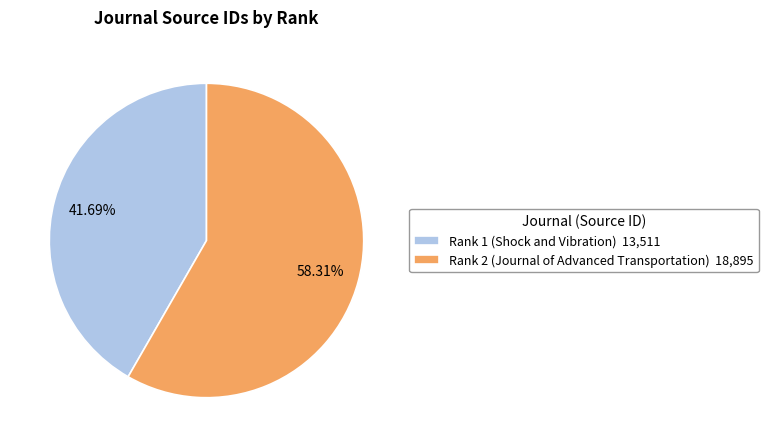

Which slice represents more than half of the pie?

Rank 2 (Journal of Advanced Transportation)